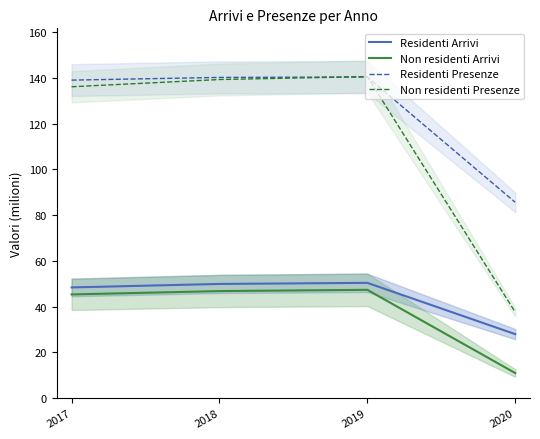

Which category has the highest value across all series?

2019